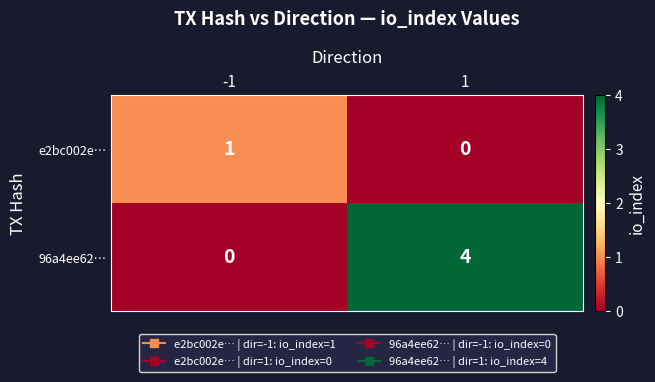

True or false: e2bc002e… has a value of 0 at -1.

False